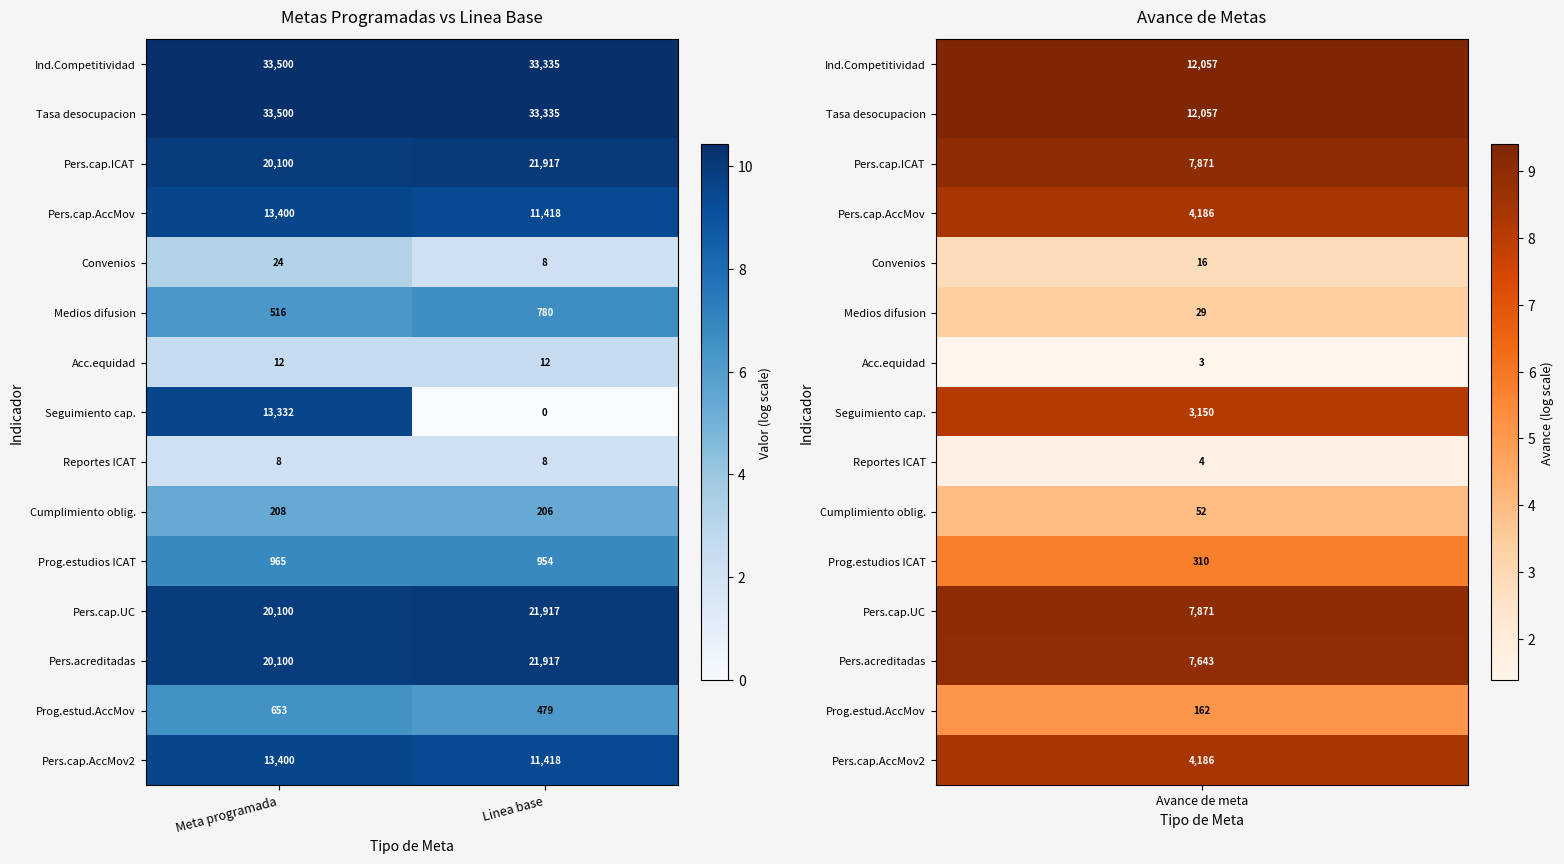

Reading right to left, list all the values displayed in this chart.

Ind.Competitividad: 33335	33500
Tasa desocupacion: 33335	33500
Pers.cap.ICAT: 21917	20100
Pers.cap.AccMov: 11418	13400
Convenios: 8	24
Medios difusion: 780	516
Acc.equidad: 12	12
Seguimiento cap.: 0	13332
Reportes ICAT: 8	8
Cumplimiento oblig.: 206	208
Prog.estudios ICAT: 954	965
Pers.cap.UC: 21917	20100
Pers.acreditadas: 21917	20100
Prog.estud.AccMov: 479	653
Pers.cap.AccMov2: 11418	13400